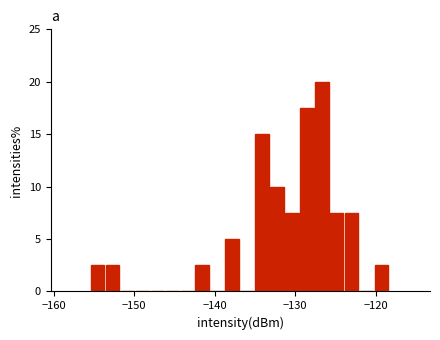

Around what value on the x-axis is the tallest bar? Give the approximate position of its centre, as read against the axis.

-127